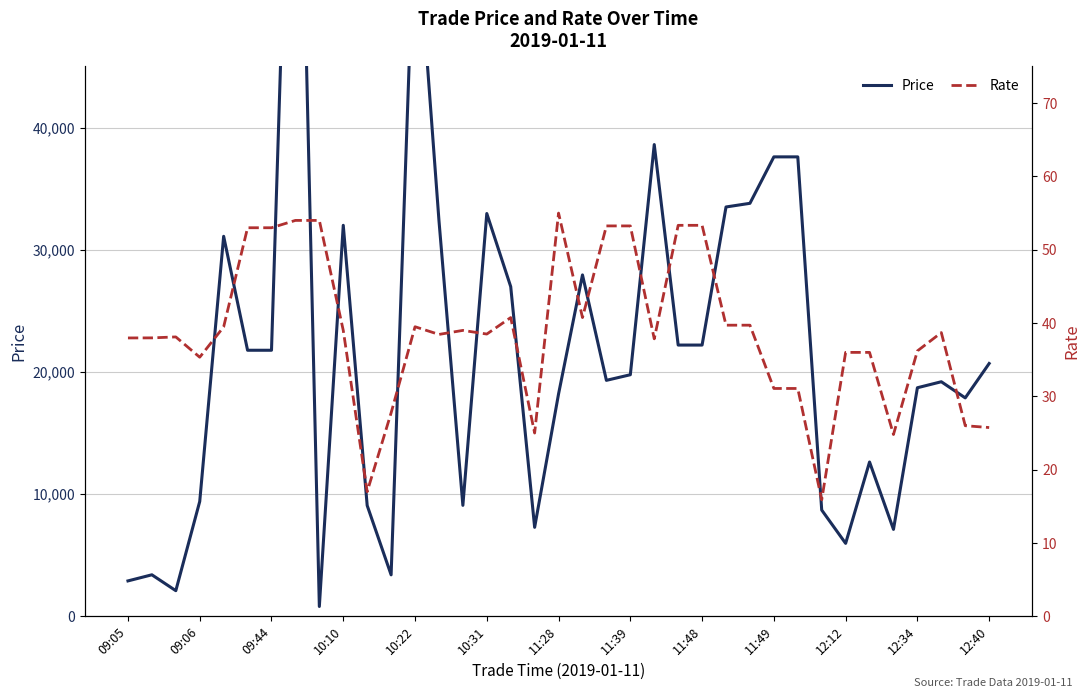

How many values in the Price series exceed 19772?

18